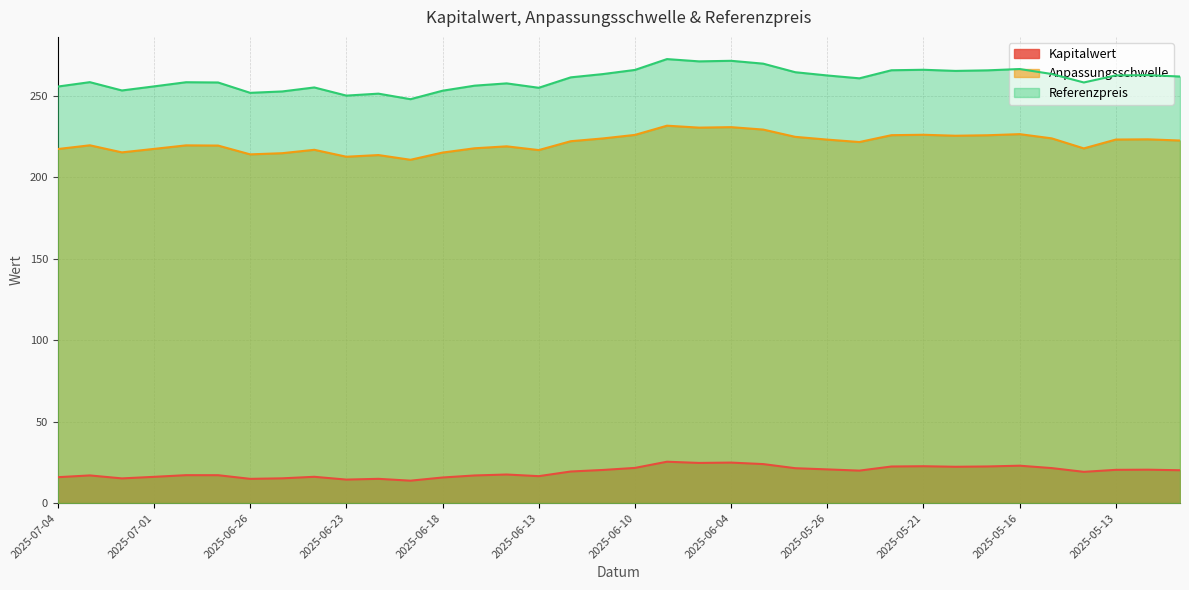

How many lines are shown in the chart?

3